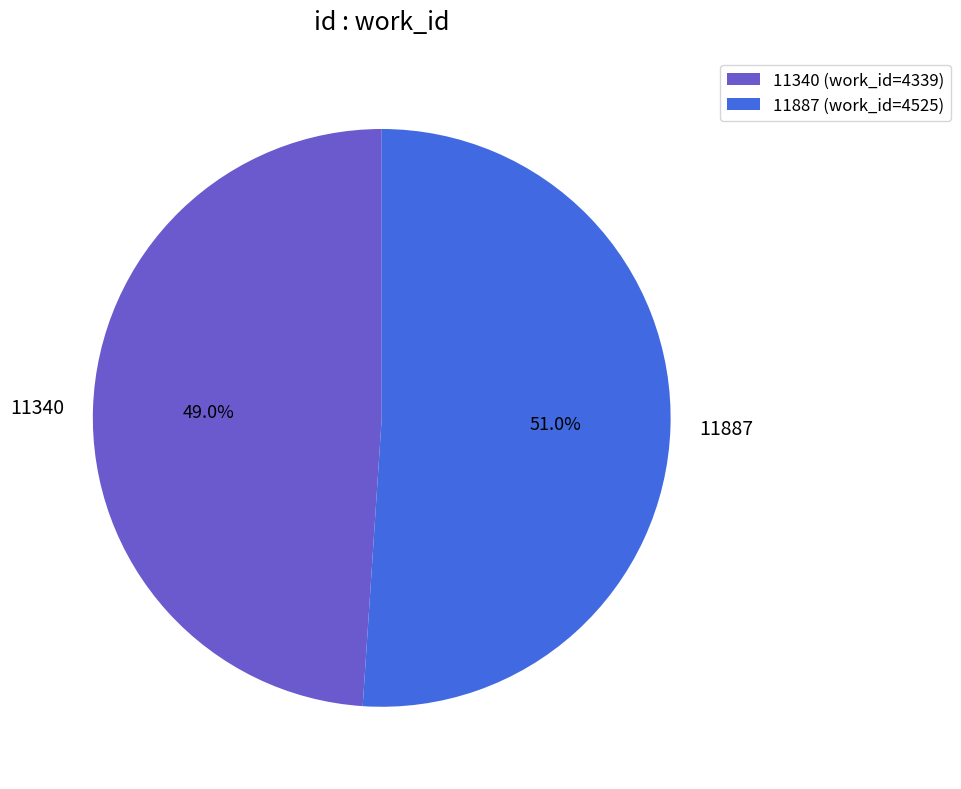

Rank the categories by value from highest to lowest.

11887, 11340